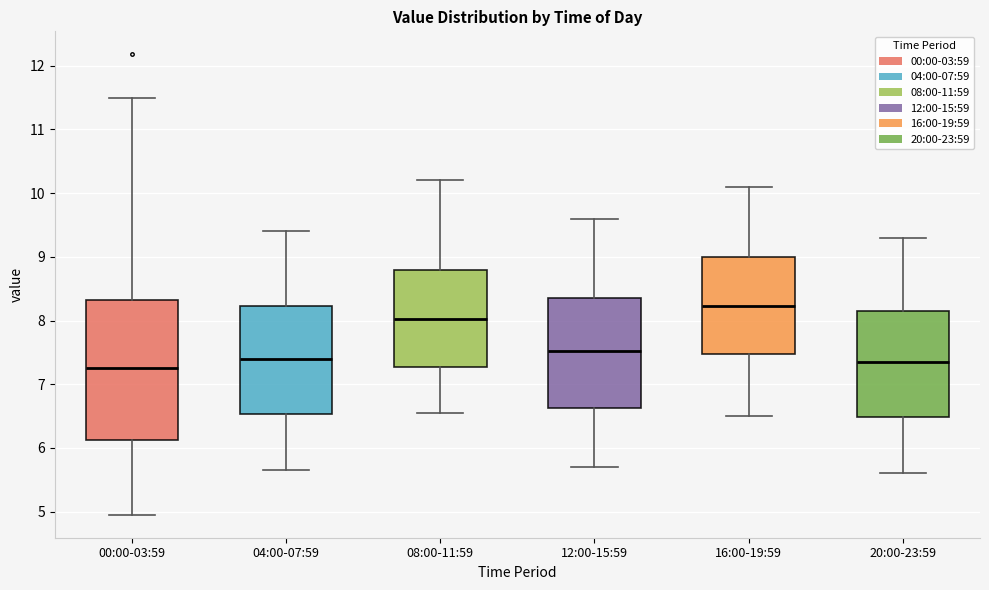

Reading left to right, read every box against the y-axis: the position of its median line, the range the box covers, and the ends of its whiskers. The values are not printed on the chart, so give them approximately, as read against the axis.

00:00-03:59: median 7.3, box 6.1 to 8.3, whiskers 5.0 to 11.5
04:00-07:59: median 7.4, box 6.5 to 8.2, whiskers 5.7 to 9.4
08:00-11:59: median 8.0, box 7.3 to 8.8, whiskers 6.6 to 10.2
12:00-15:59: median 7.5, box 6.6 to 8.4, whiskers 5.7 to 9.6
16:00-19:59: median 8.2, box 7.5 to 9.0, whiskers 6.5 to 10.1
20:00-23:59: median 7.4, box 6.5 to 8.2, whiskers 5.6 to 9.3